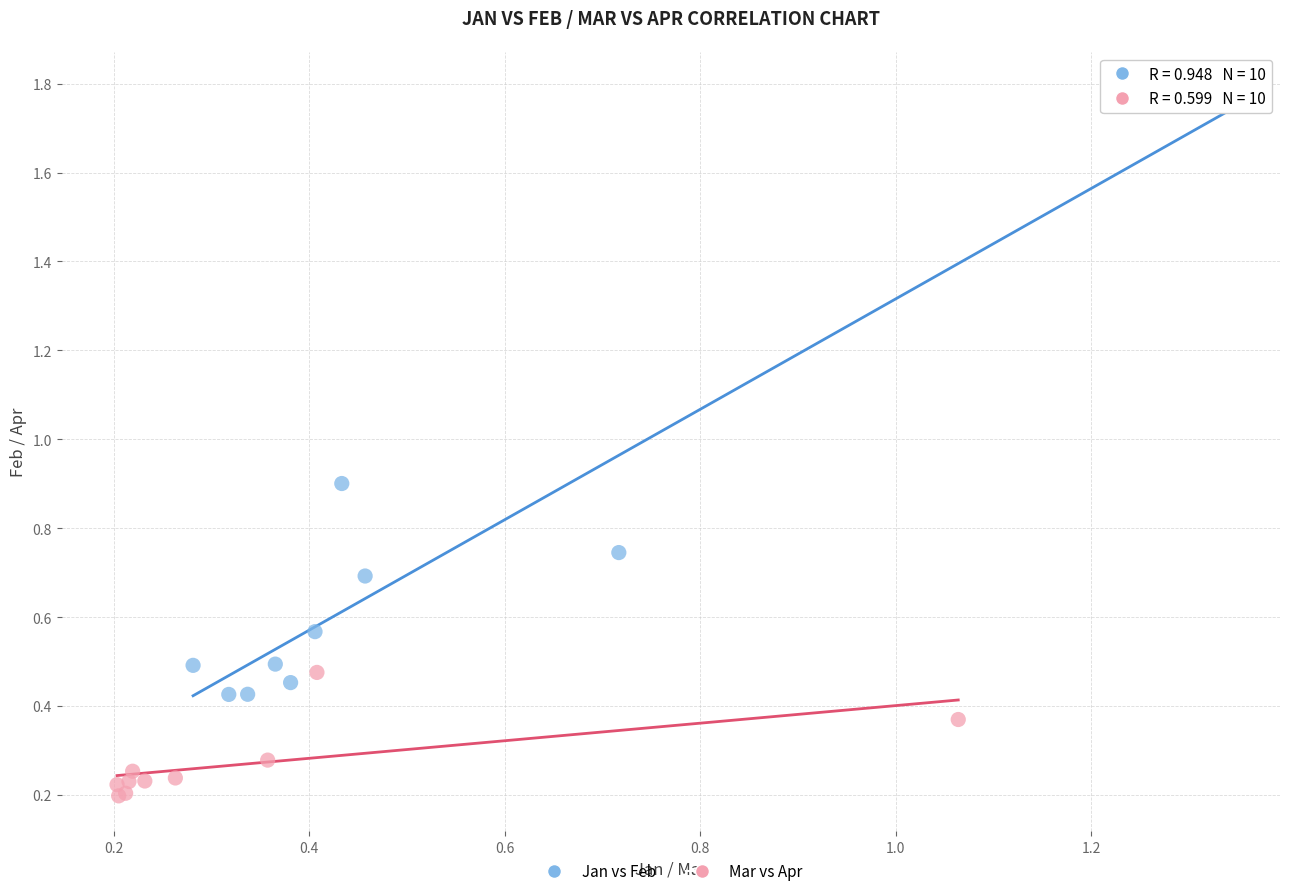

Which series reaches the minimum Y coordinate?

Mar vs Apr